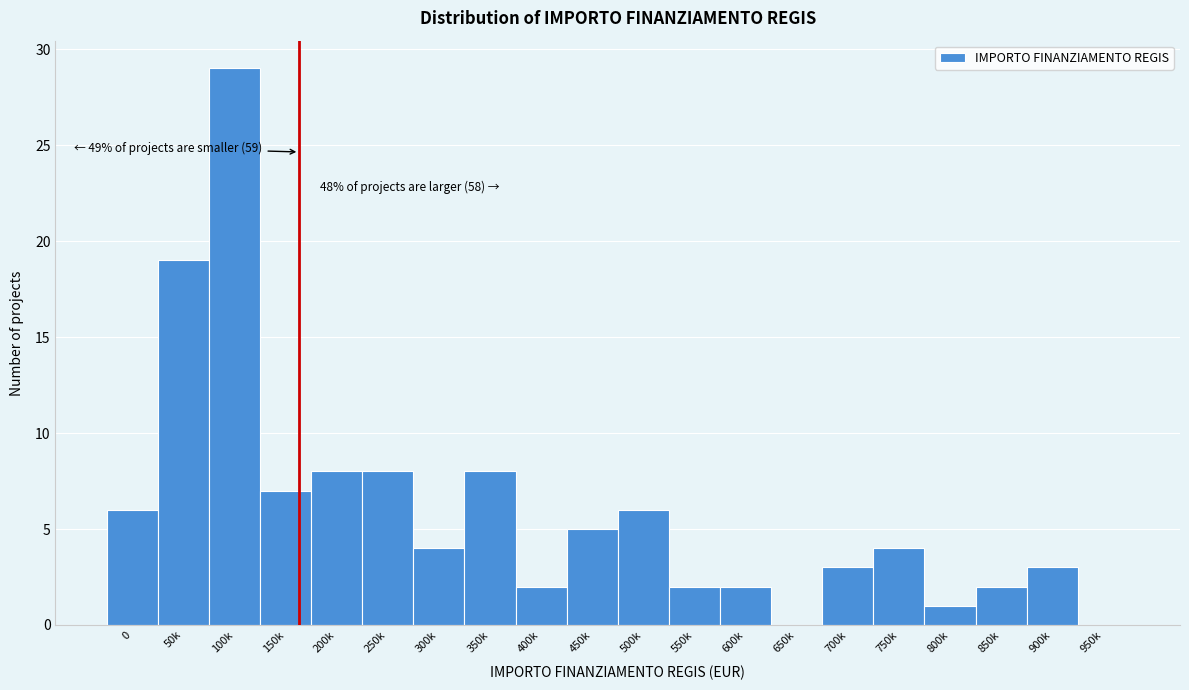

Reading left to right, extract all data points from this chart.

0=6	50k=19	100k=29	150k=7	200k=8	250k=8	300k=4	350k=8	400k=2	450k=5	500k=6	550k=2	600k=2	650k=0	700k=3	750k=4	800k=1	850k=2	900k=3	950k=0